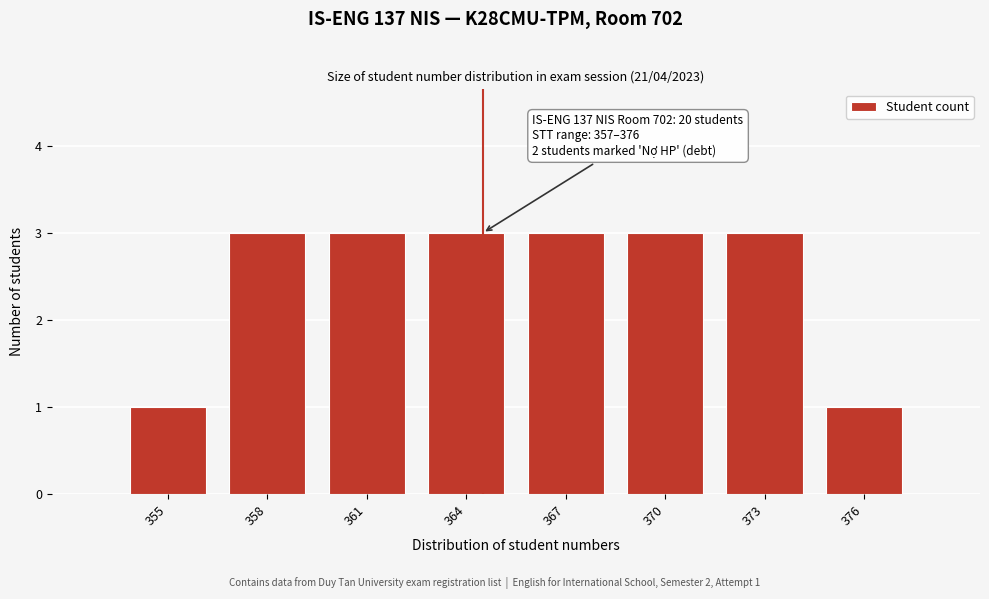

Reading left to right, what are all the values shown in this chart?

1	3	3	3	3	3	3	1